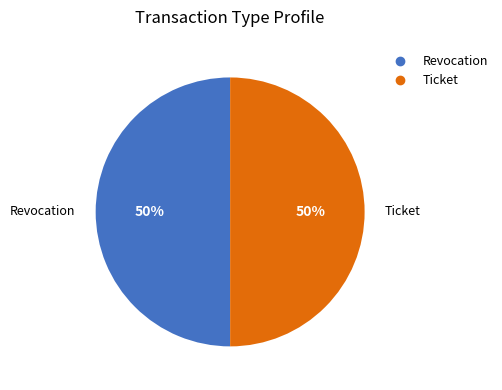

Do Ticket and Revocation together represent more than half of the pie?

Yes